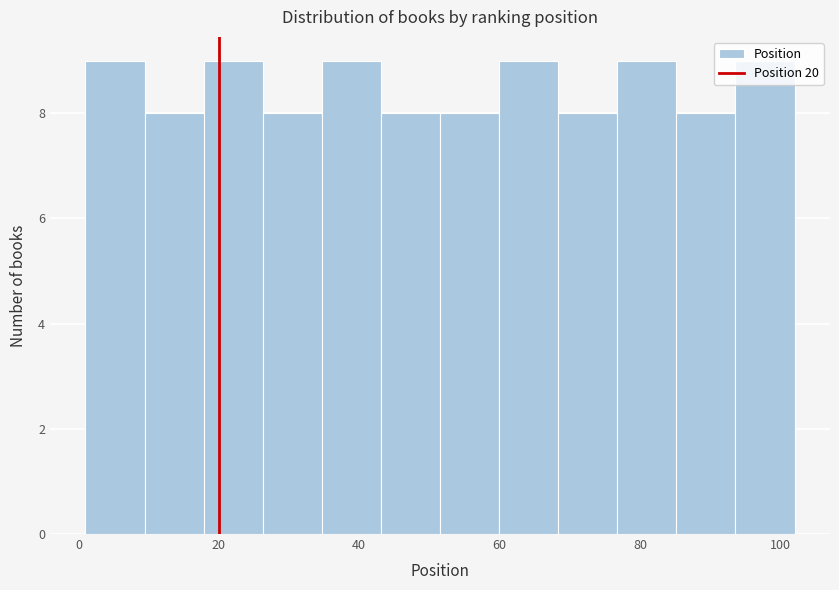

How tall is the bar that spans 2 to 10 on the x-axis? Neither the bar edges nor the heights are printed on the chart, so give them approximately, as read against the axes.

9